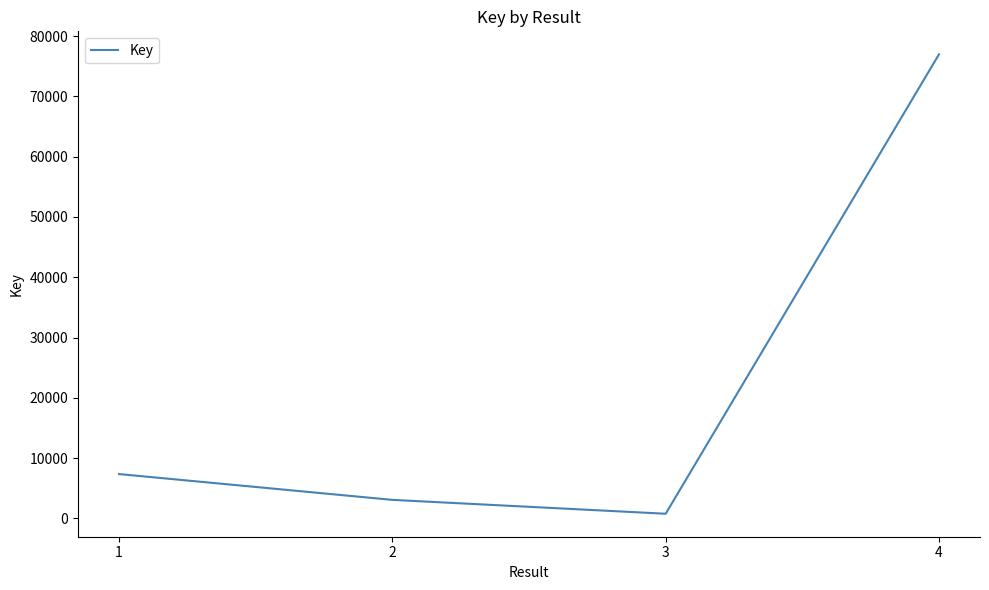

What is the greatest value displayed?

76984